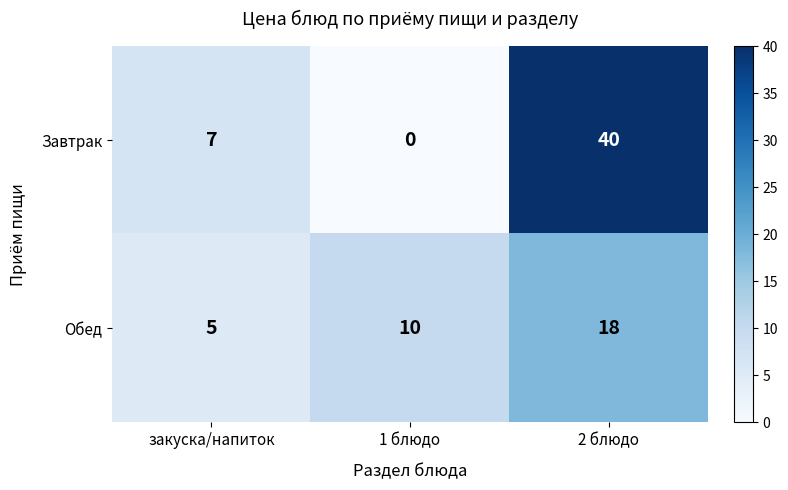

Reading left to right, extract all data points from this chart.

Завтрак: закуска/напиток=7	1 блюдо=0	2 блюдо=40
Обед: закуска/напиток=5	1 блюдо=10	2 блюдо=18